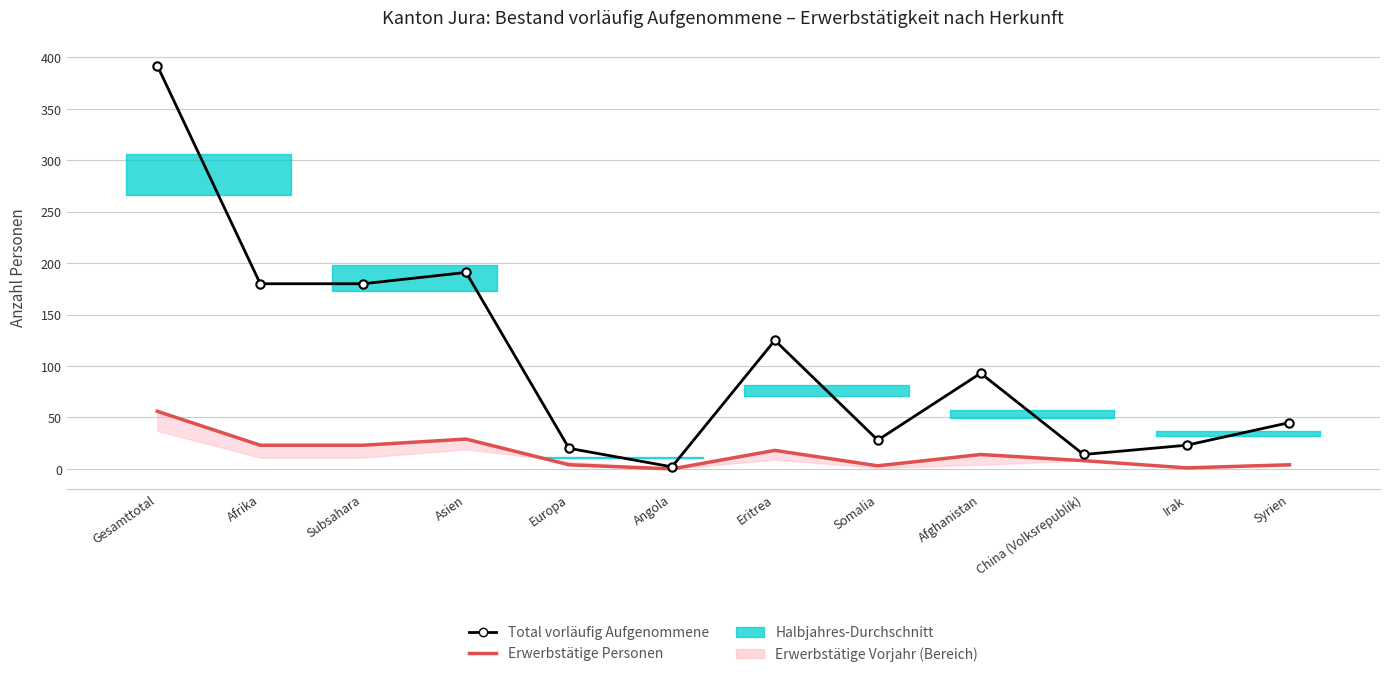

What is the maximum value for Erwerbstätige Personen?

56